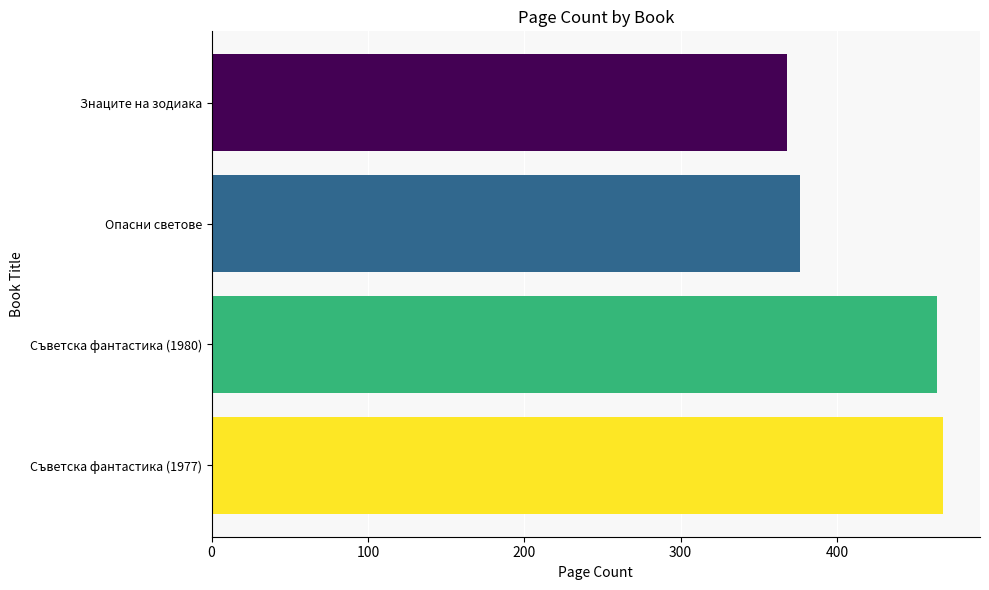

Are the bars grouped side by side (vs. stacked)?

No